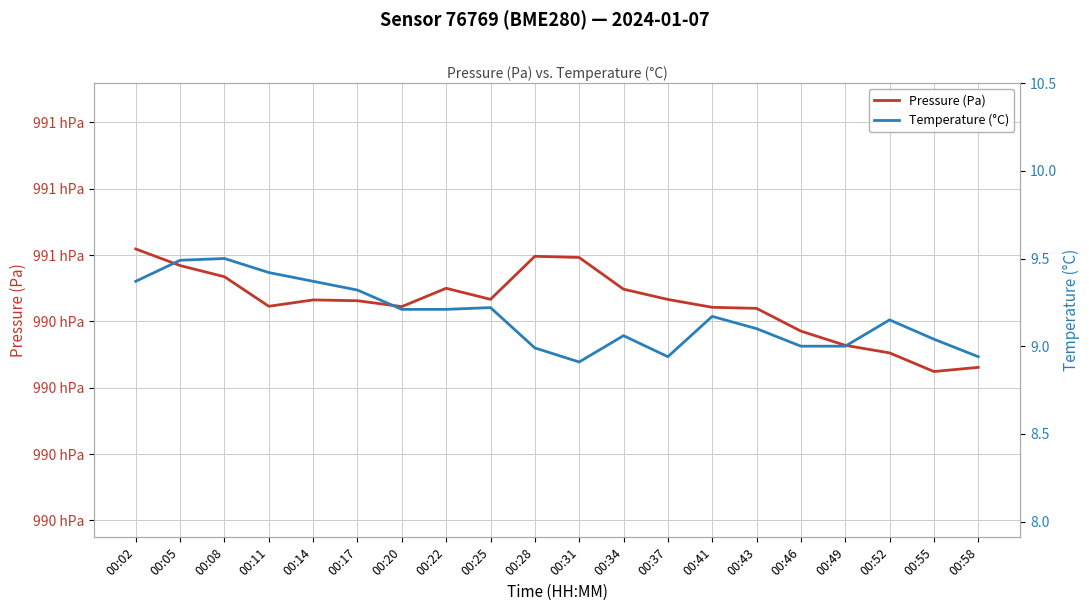

What is the average value of the Temperature (°C) series?

9.2